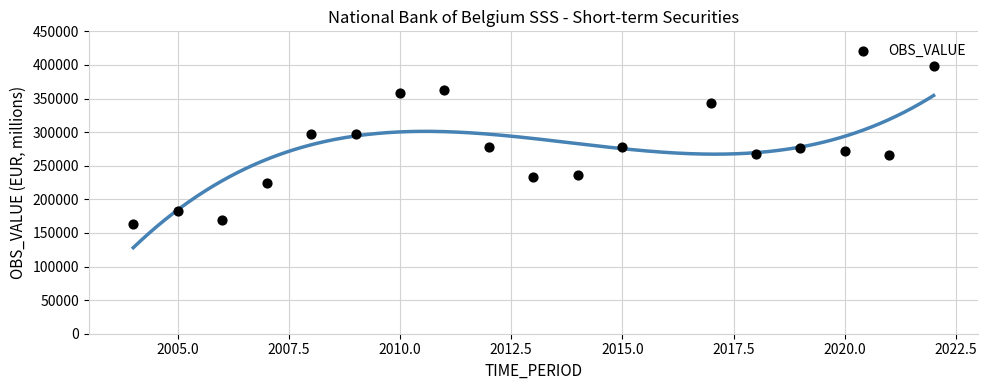

What is the range of X values (max minus min)?

18